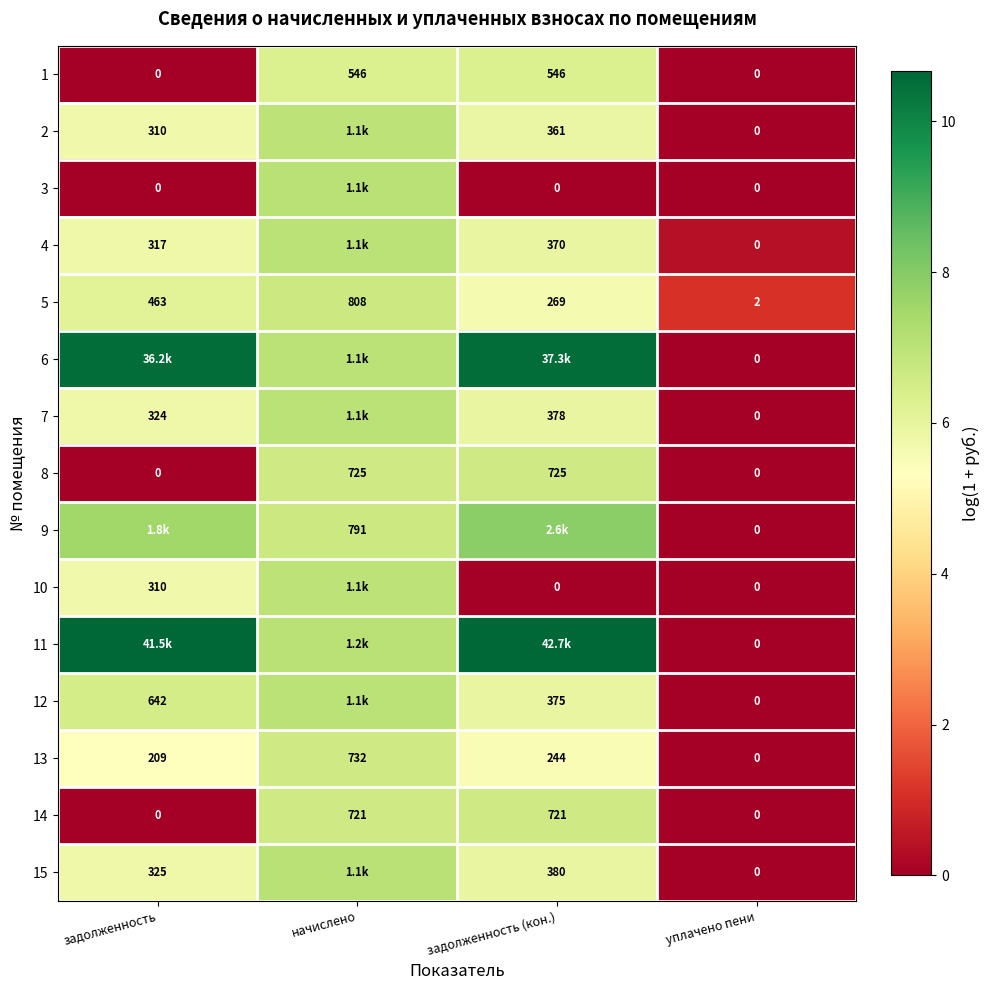

At which label is 5 closest to 405?

задолженность